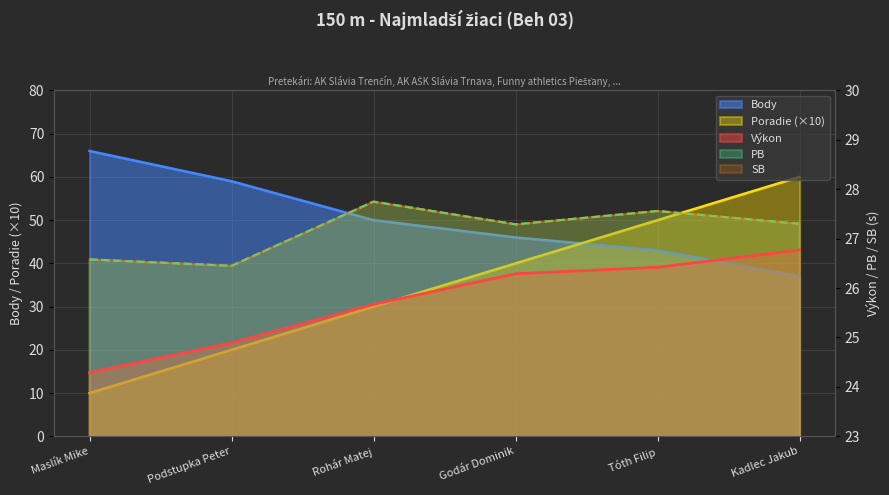

What value does the PB series have at Maslík Mike?

26.6